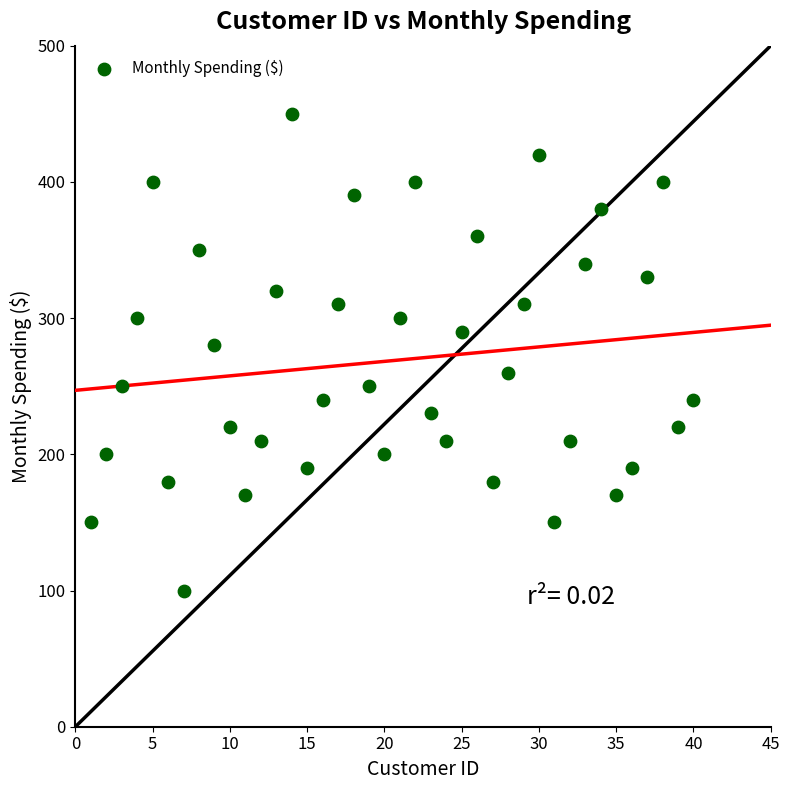

What Y value in the scatter plot is closest to 275?

280